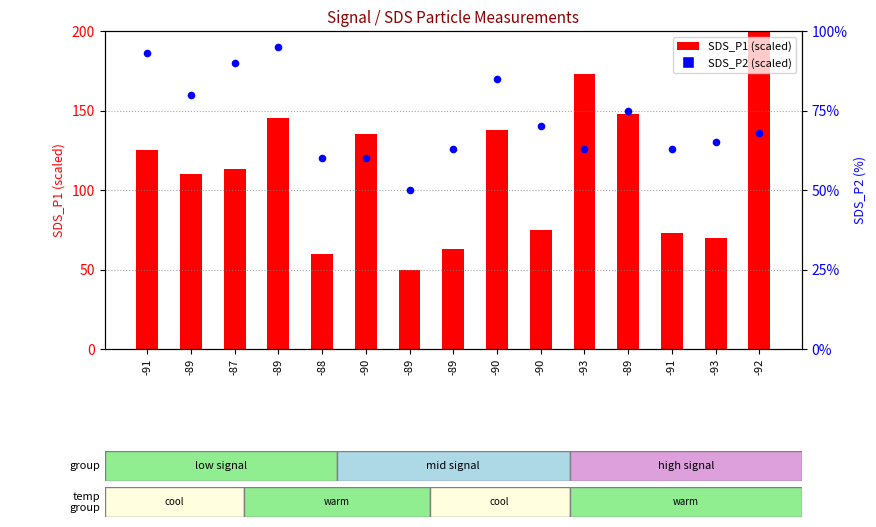

What are all the series names shown in the legend?

SDS_P1 (scaled), SDS_P2 (scaled)